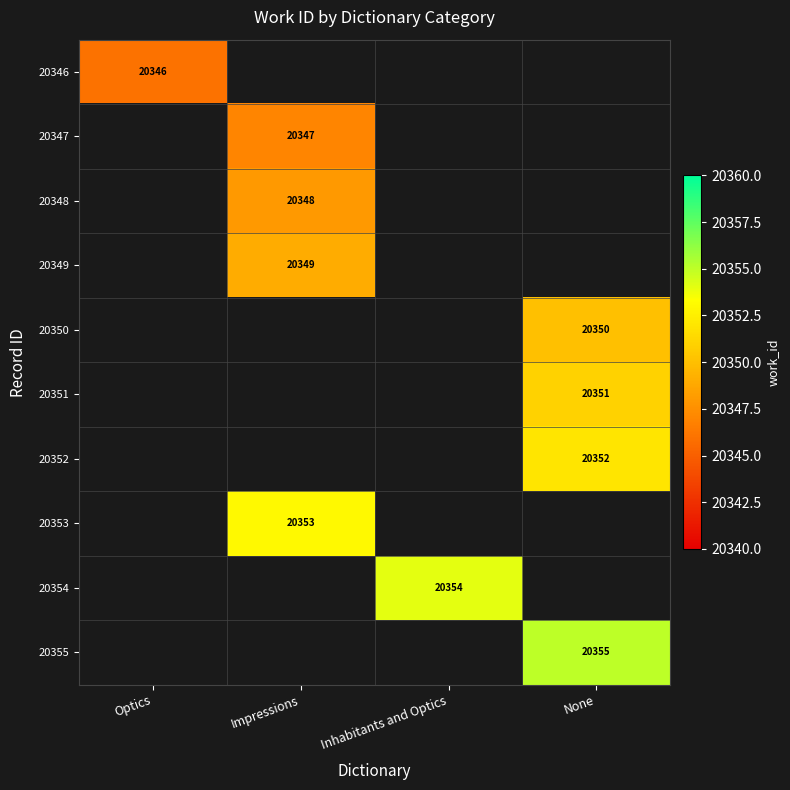

Is it true that 20350 equals 7594 at None?

False